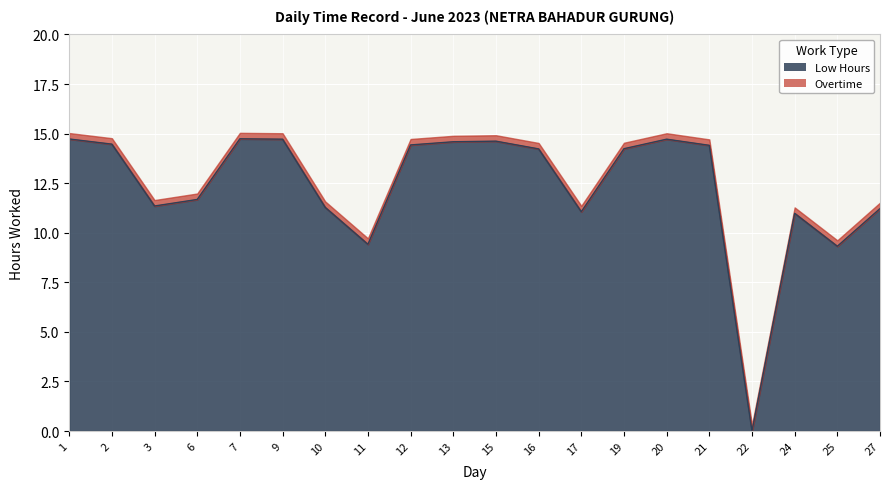

The chart shows a value of 11.2 at 27. True or false?

True